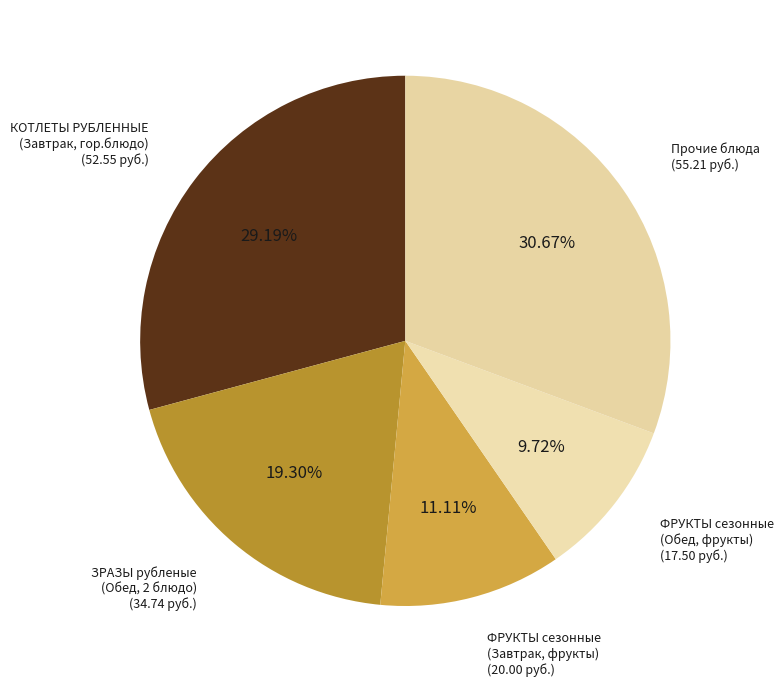

How many slices are in this pie chart?

5